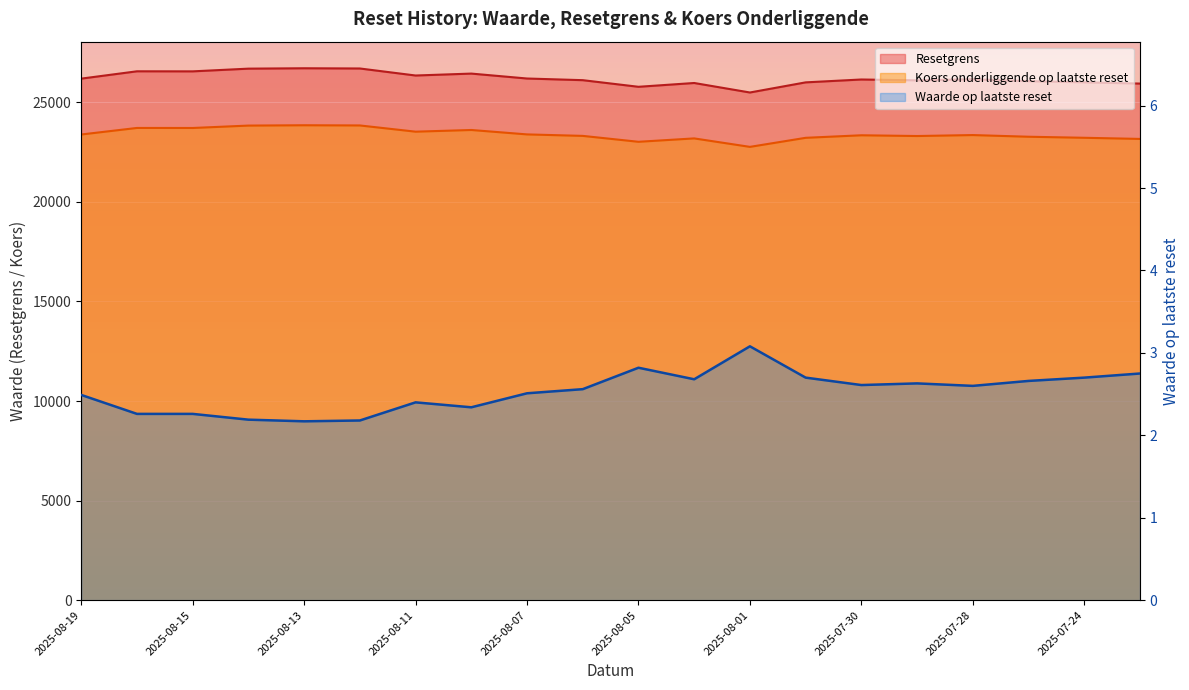

Between 2025-08-15 and 2025-07-30, which is larger?

2025-08-15